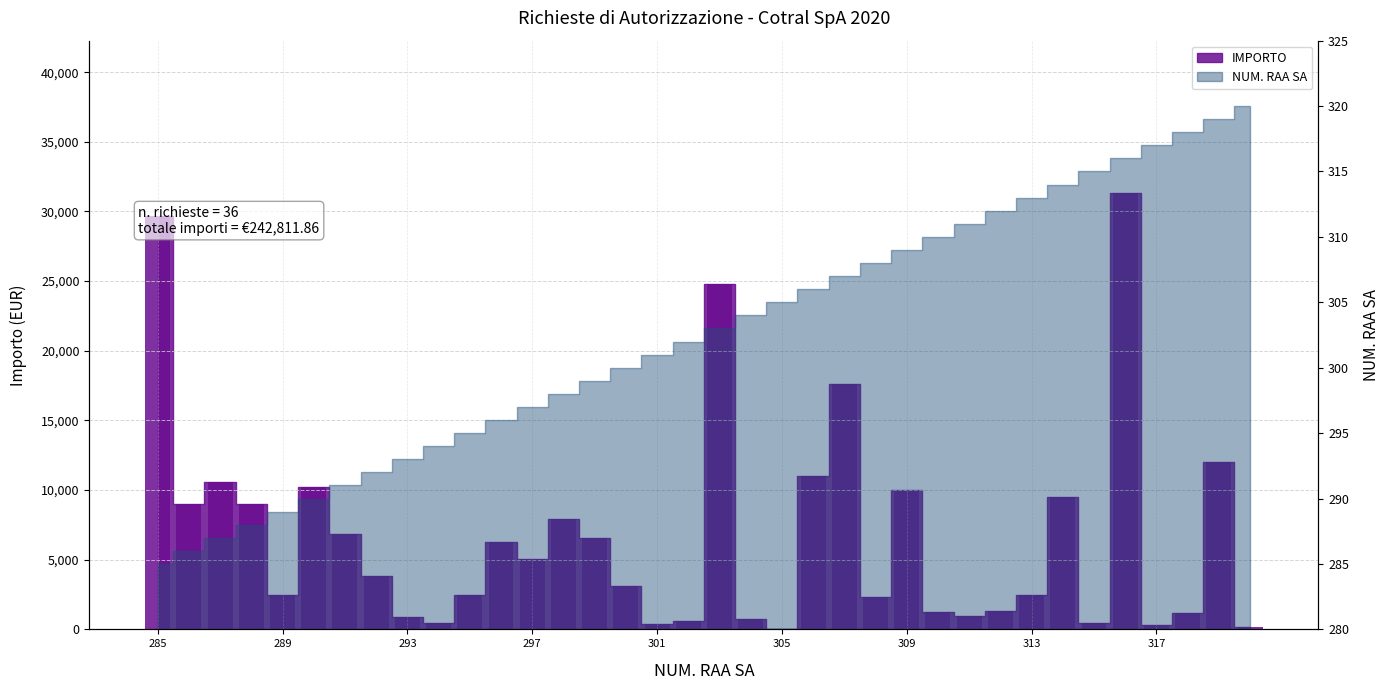

Are the bars horizontal?

No